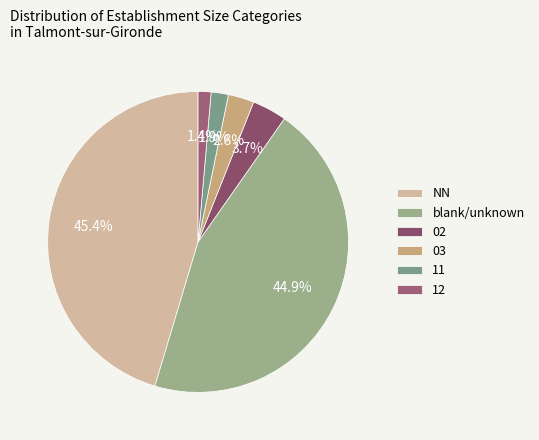

What percentage is the NN slice, to the nearest percent?

45%